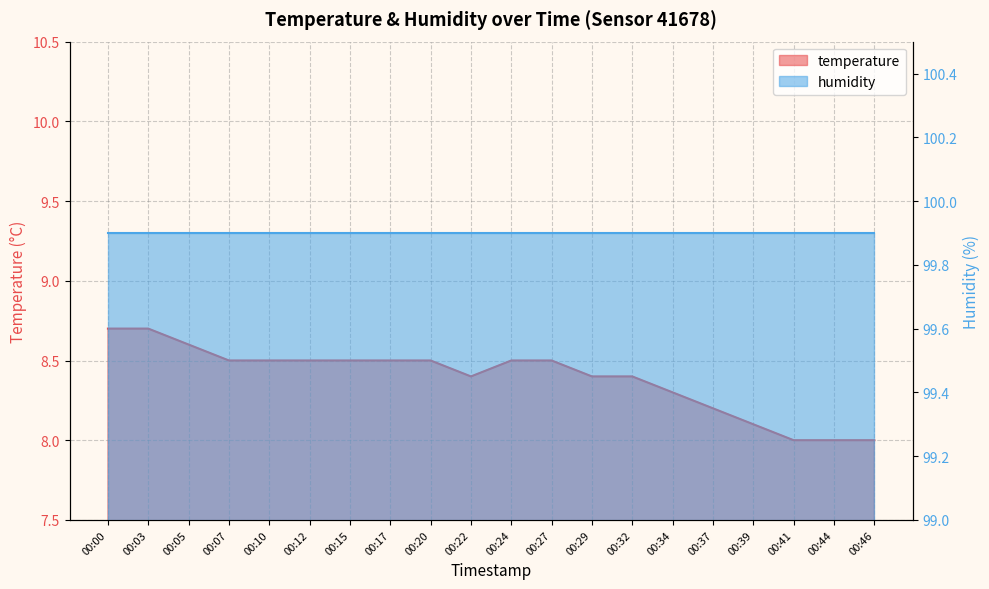

Rank the categories by value from highest to lowest.

00:00, 00:03, 00:05, 00:07, 00:10, 00:12, 00:15, 00:17, 00:20, 00:24, 00:27, 00:22, 00:29, 00:32, 00:34, 00:37, 00:39, 00:41, 00:44, 00:46